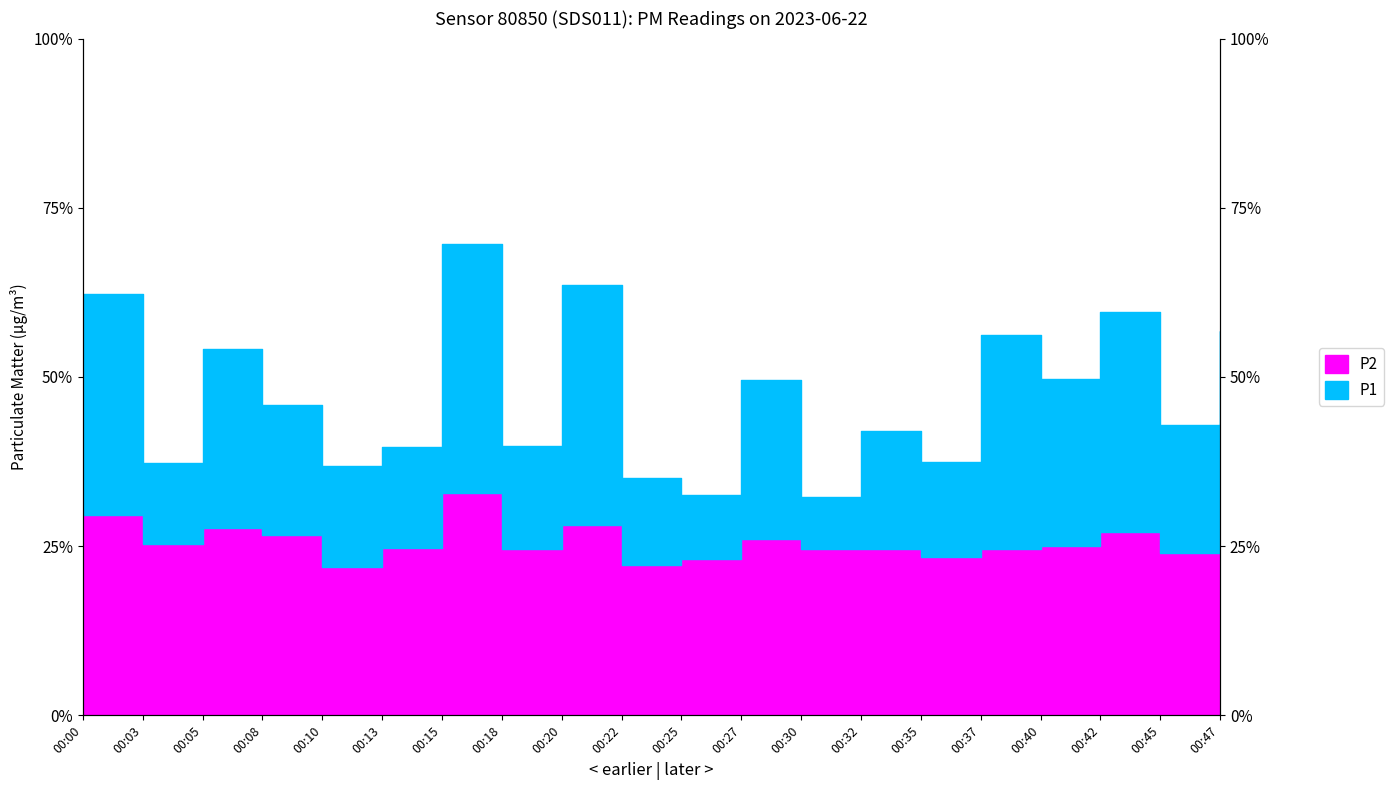

At which category is the sum across all series the highest?

00:15